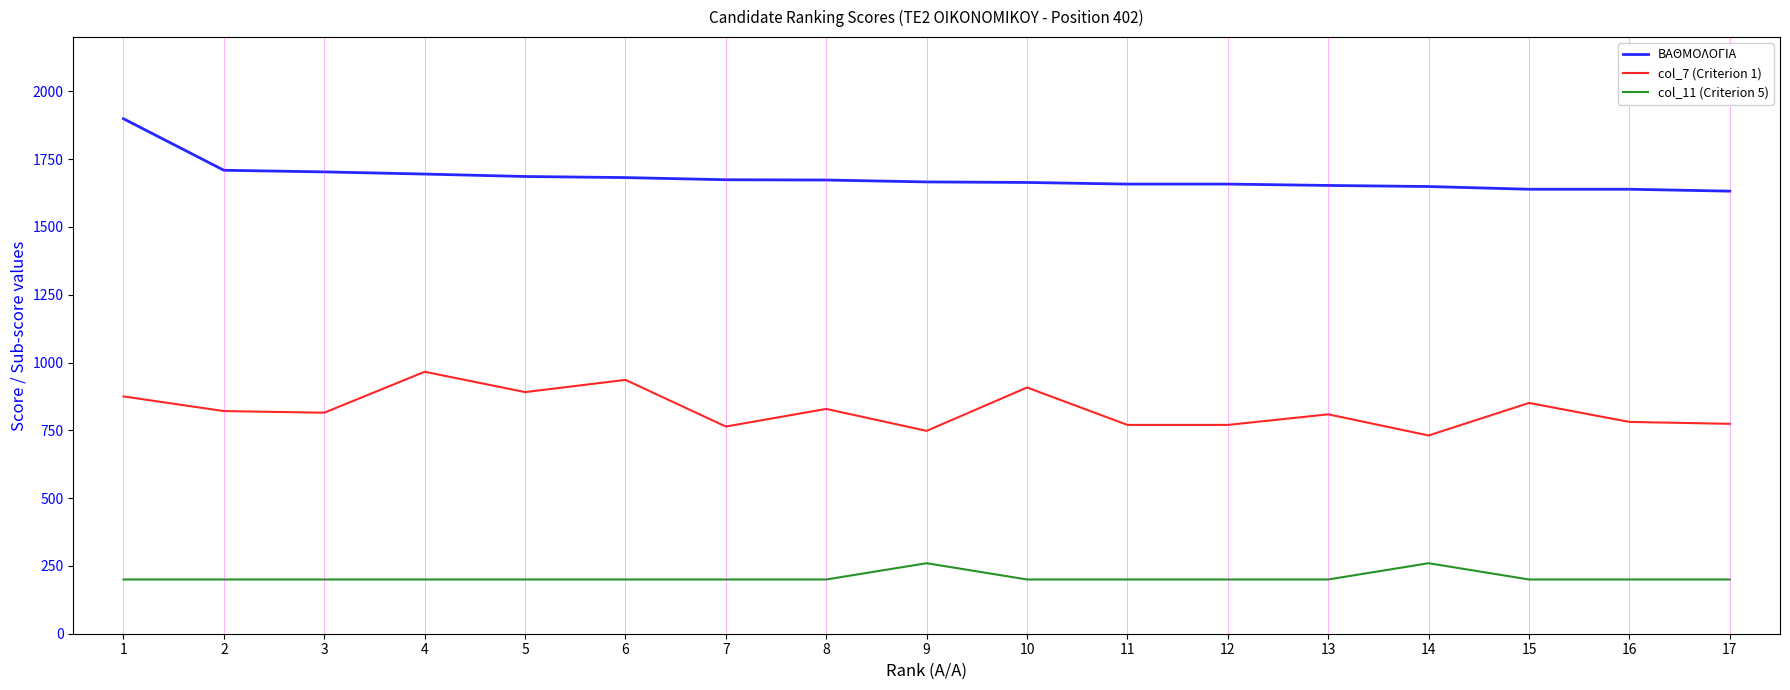

What is the total value across all series at 4?

2861